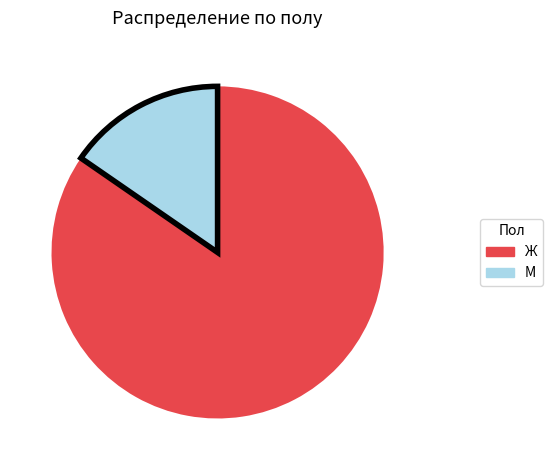

What is the largest slice in the pie chart?

Ж